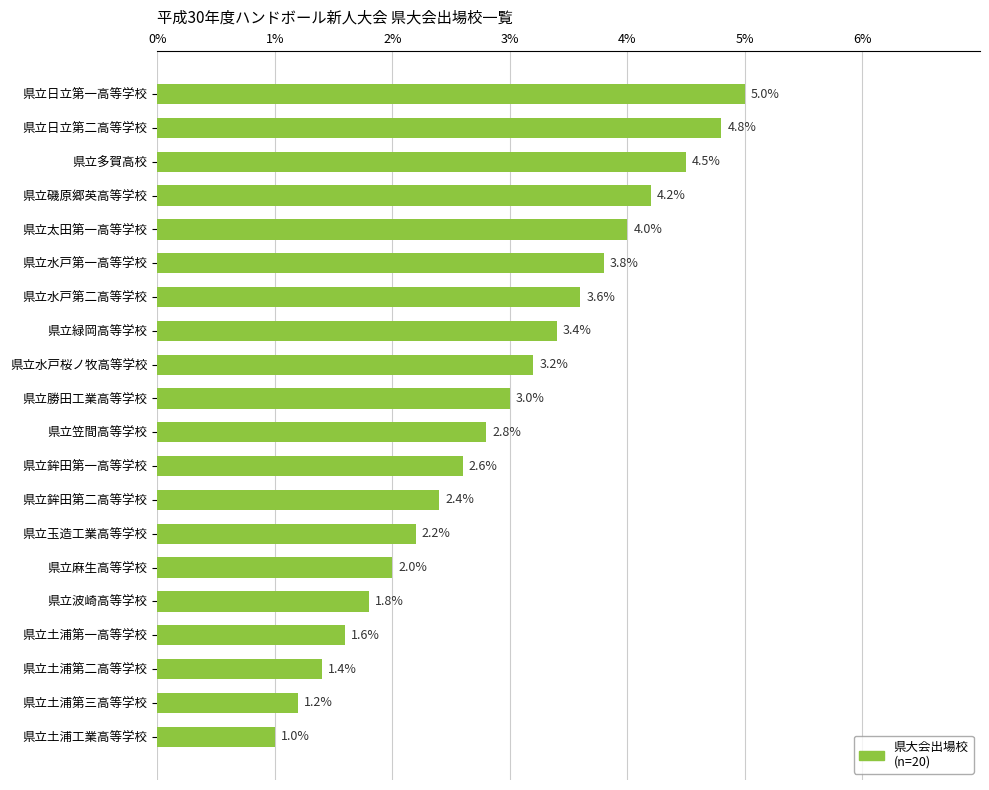

The value at 県立麻生高等学校 is 1.1. True or false?

False